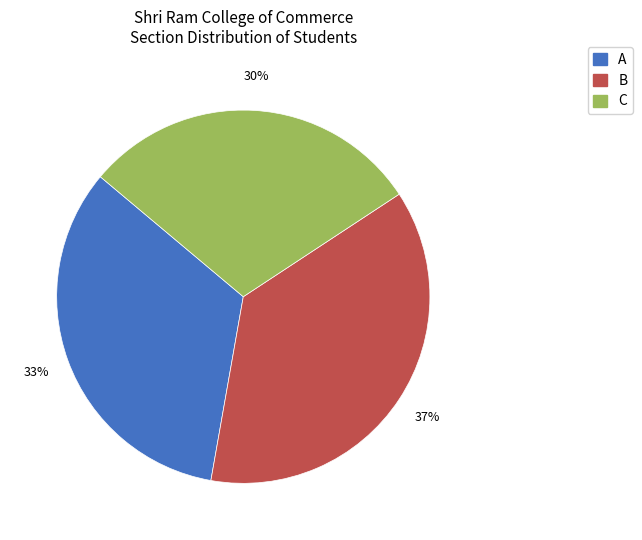

Does any single category account for the majority?

No